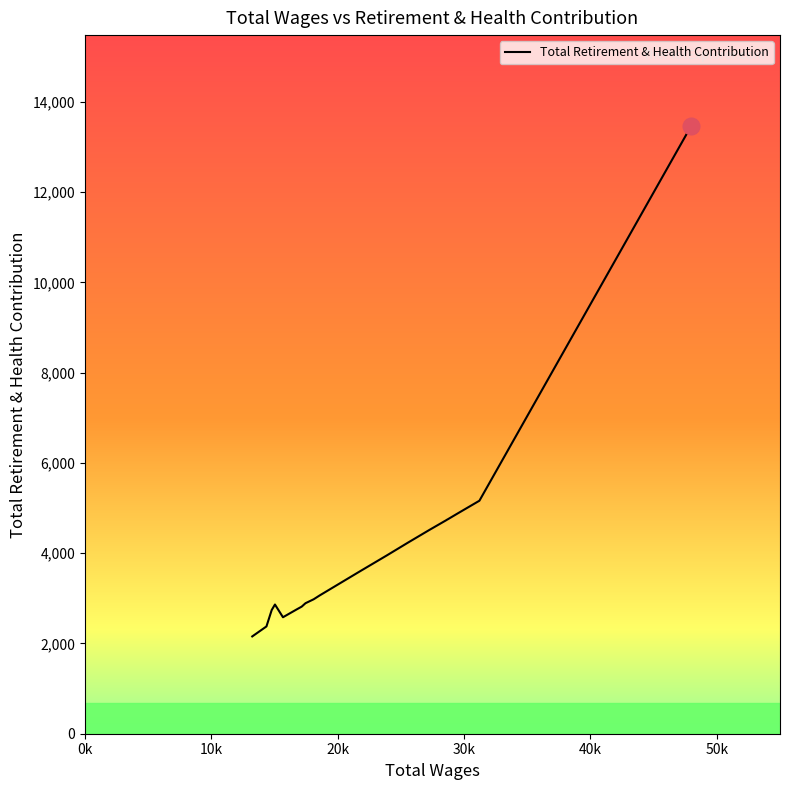

What is the greatest value displayed?

13461